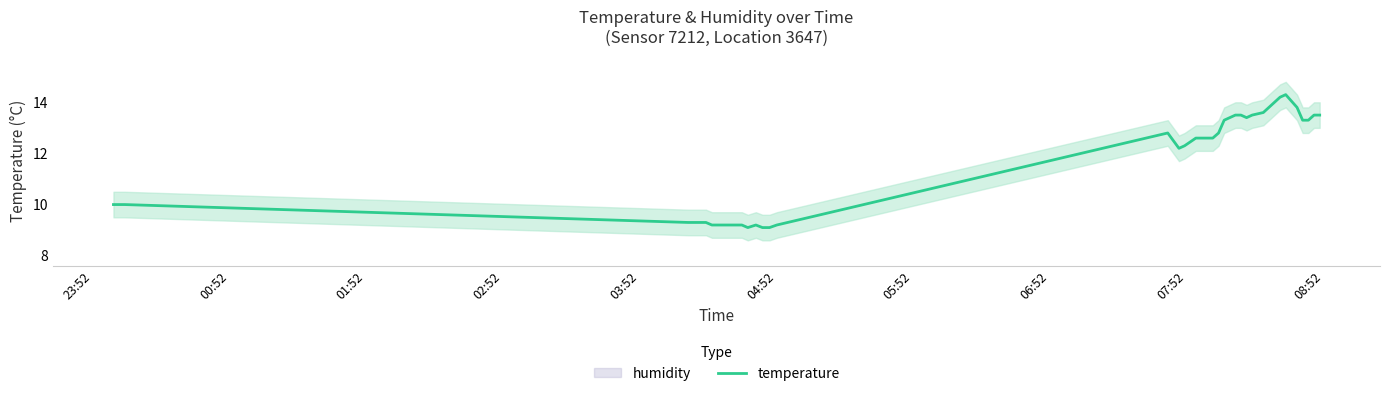

What is the value of the 10th point from the left?

9.2